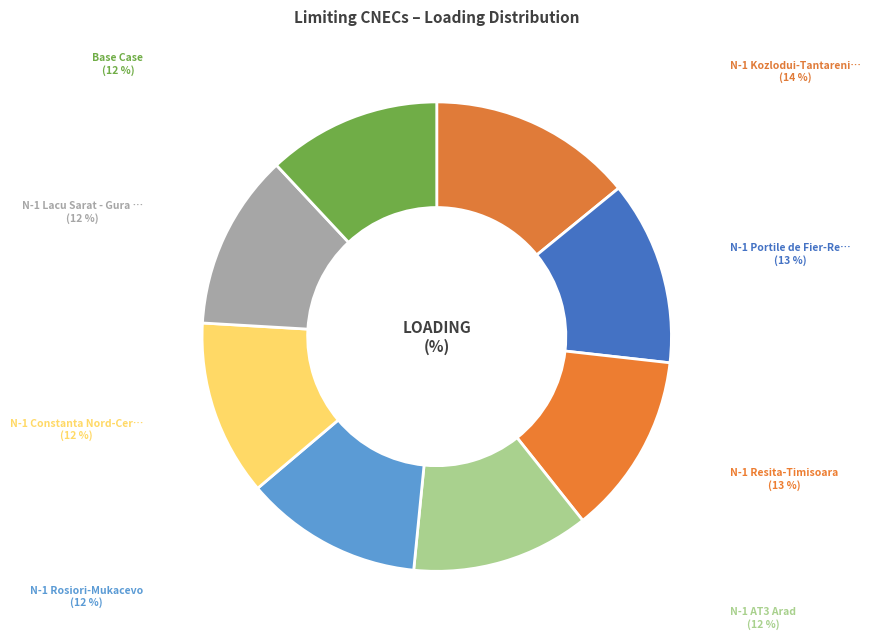

Rank the categories by value from highest to lowest.

N-1 Kozlodui-Tantareni 2, N-1 Portile de Fier-Resita, N-1 Resita-Timisoara, N-1 AT3 Arad, N-1 Rosiori-Mukacevo, N-1 Constanta Nord-Cernavoda, N-1 Lacu Sarat - Gura Ialomitei, Base Case